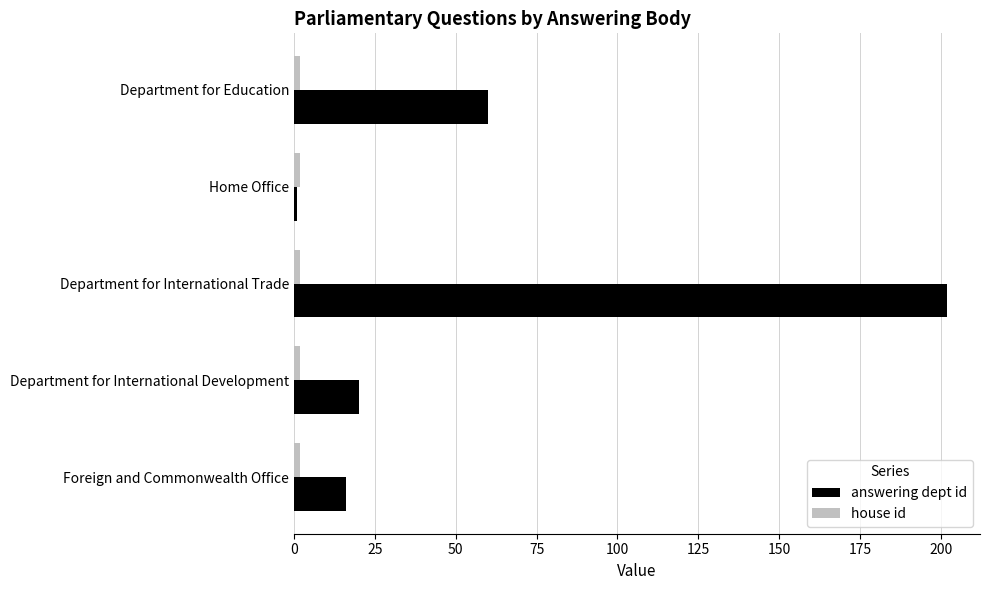

Which series has the largest total across all categories?

answering dept id